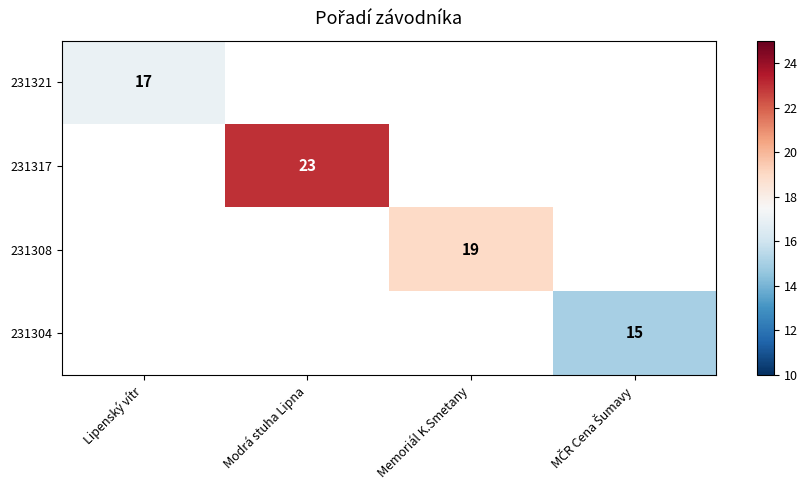

Between Lipenský vítr and Modrá stuha Lipna, which is larger?

Modrá stuha Lipna